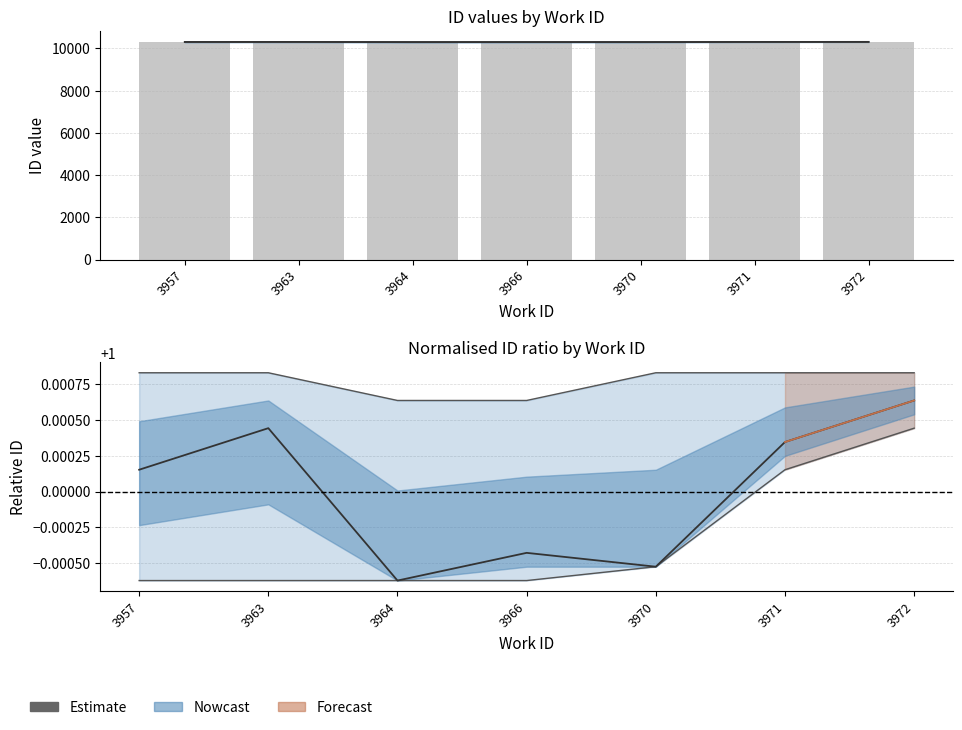

At which label does the data first exceed 1?

3957